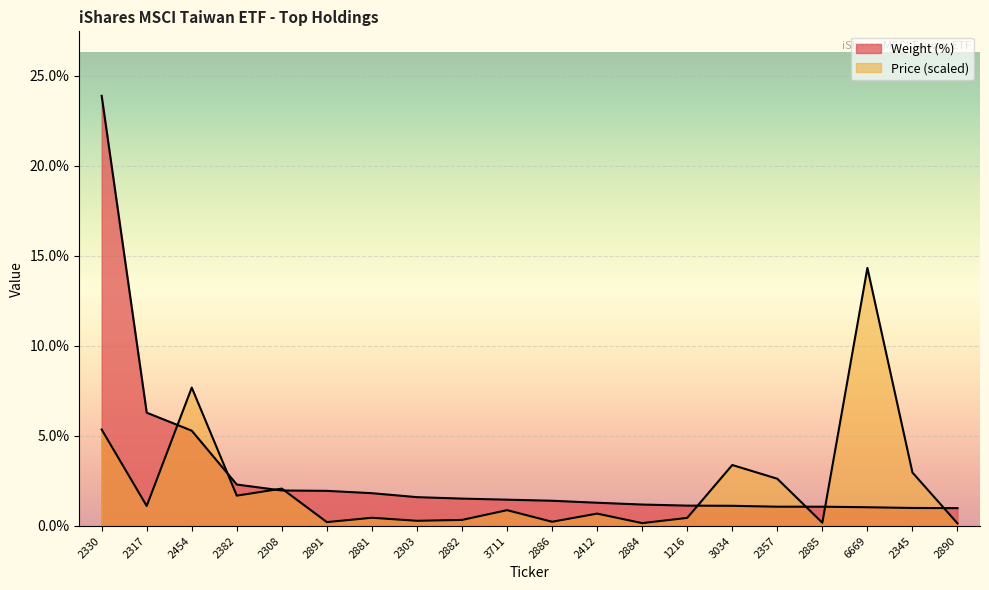

What is the difference between the highest and lowest values at 2886?

1.2